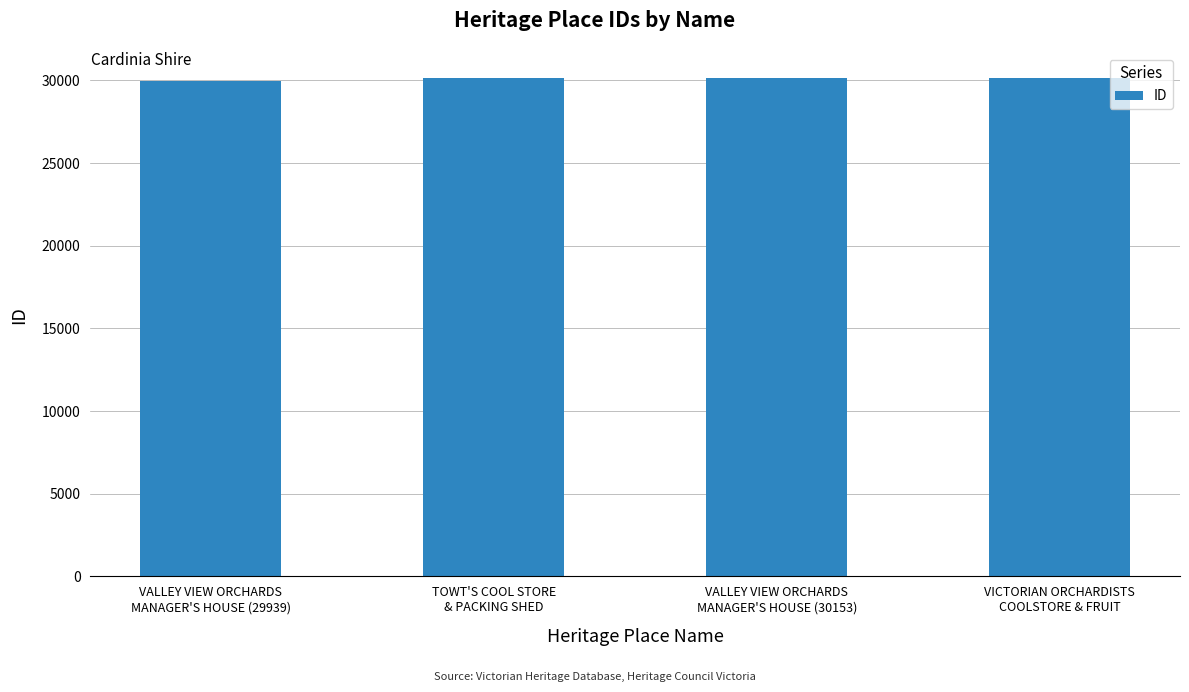

What is the value of the 1st bar from the left?

29939